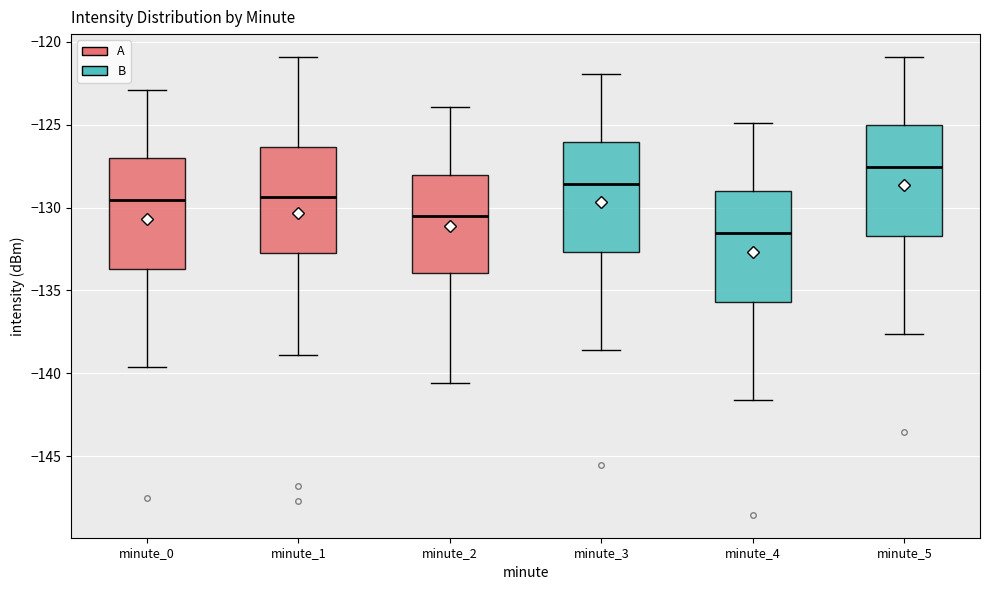

Reading left to right, transcribe this box plot: for each box, give where its median line is, the range the box spans, and where its two whiskers end, as read against the y-axis. The values are not printed on the chart, so give them approximately, as read against the axis.

minute_0: median -129.5, box -133.5 to -127.0, whiskers -139.5 to -123.0
minute_1: median -129.5, box -133.0 to -126.5, whiskers -139.0 to -121.0
minute_2: median -130.5, box -134.0 to -128.0, whiskers -140.5 to -124.0
minute_3: median -128.5, box -132.5 to -126.0, whiskers -138.5 to -122.0
minute_4: median -131.5, box -135.5 to -129.0, whiskers -141.5 to -125.0
minute_5: median -127.5, box -131.5 to -125.0, whiskers -137.5 to -121.0